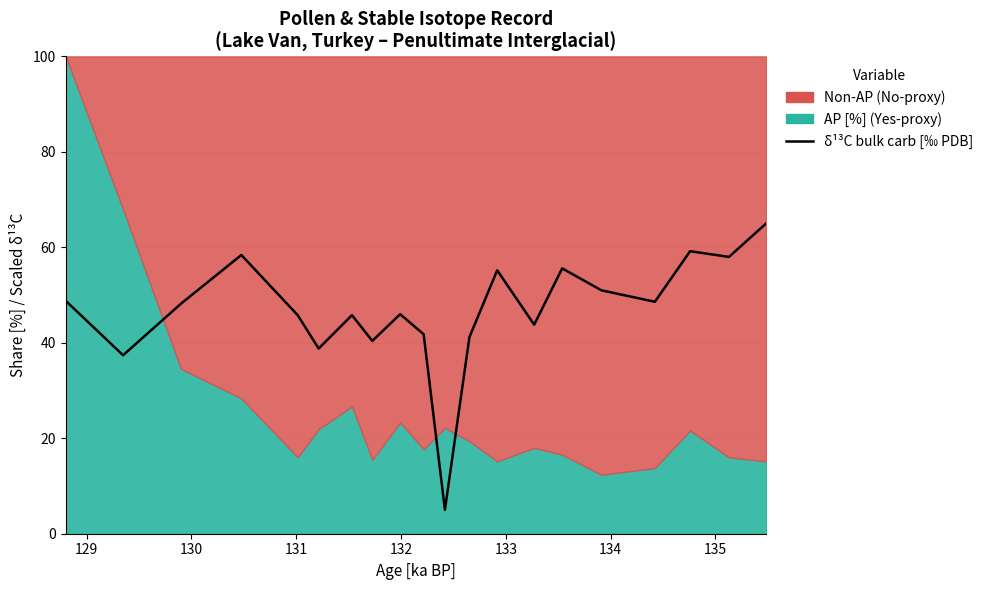

What is the average value?

46.7